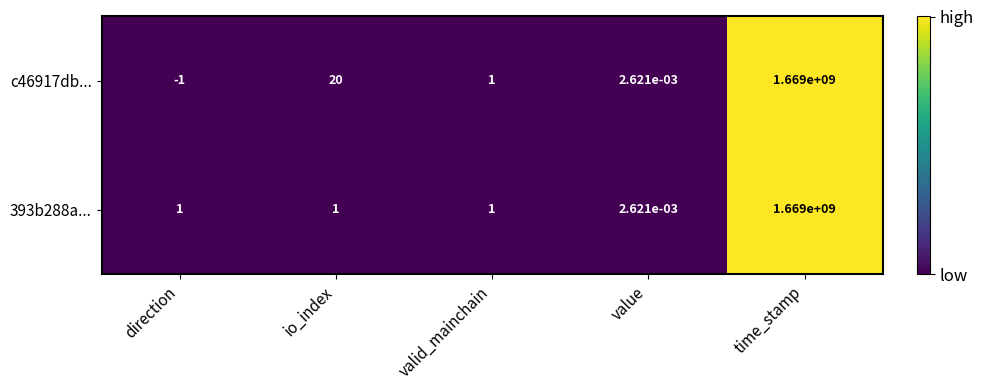

At which category is the sum across all series the highest?

time_stamp